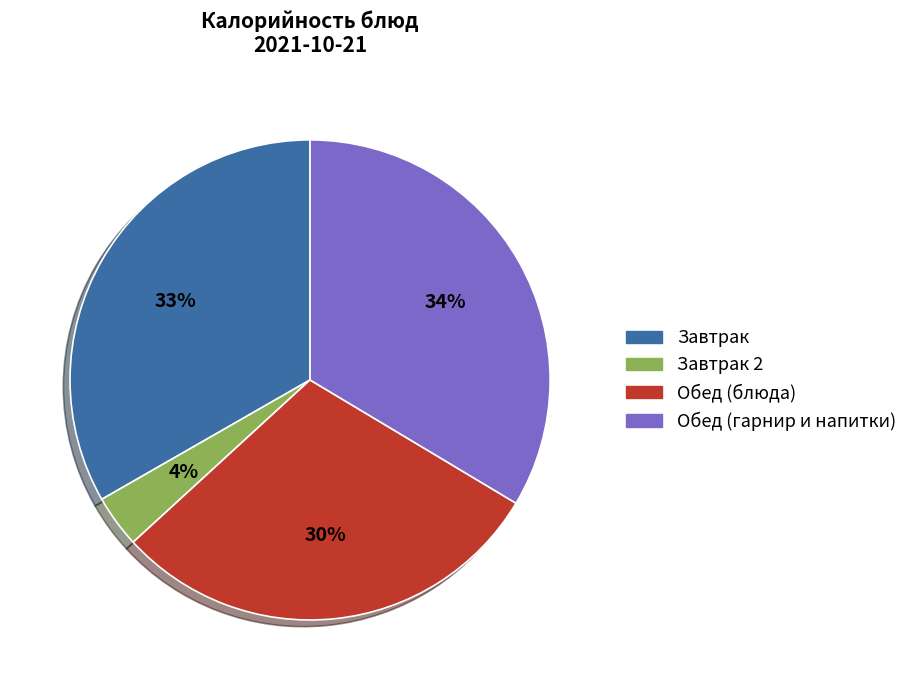

Is there any slice that represents more than half of the pie?

No